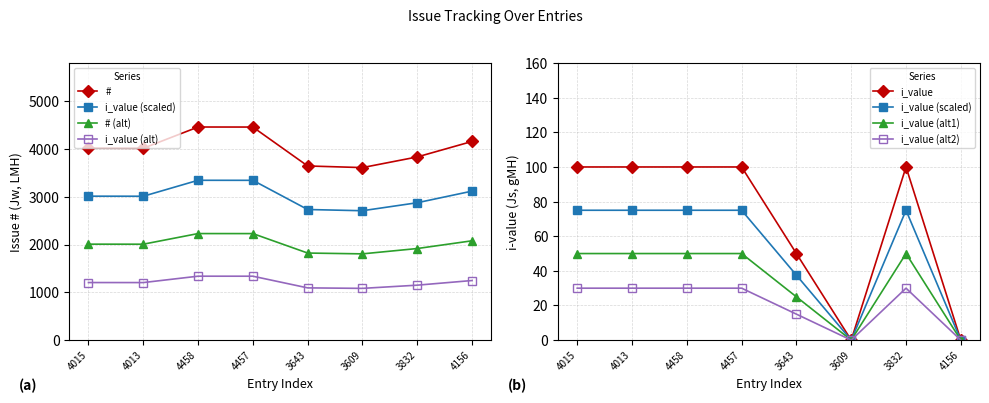

Which category has the highest value in the # series?

4458